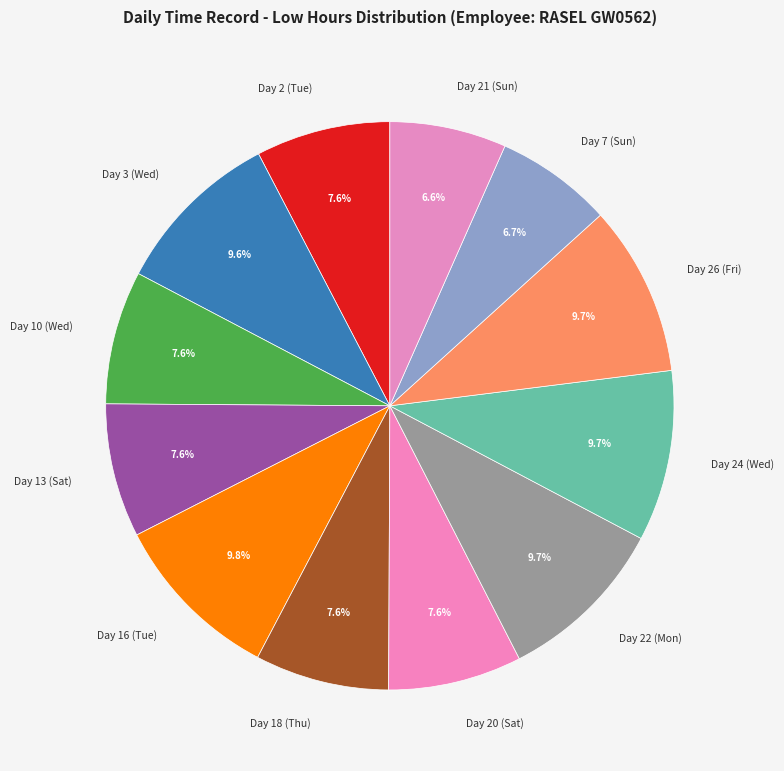

To the nearest percent, what percentage of the pie is Day 2 (Tue)?

8%